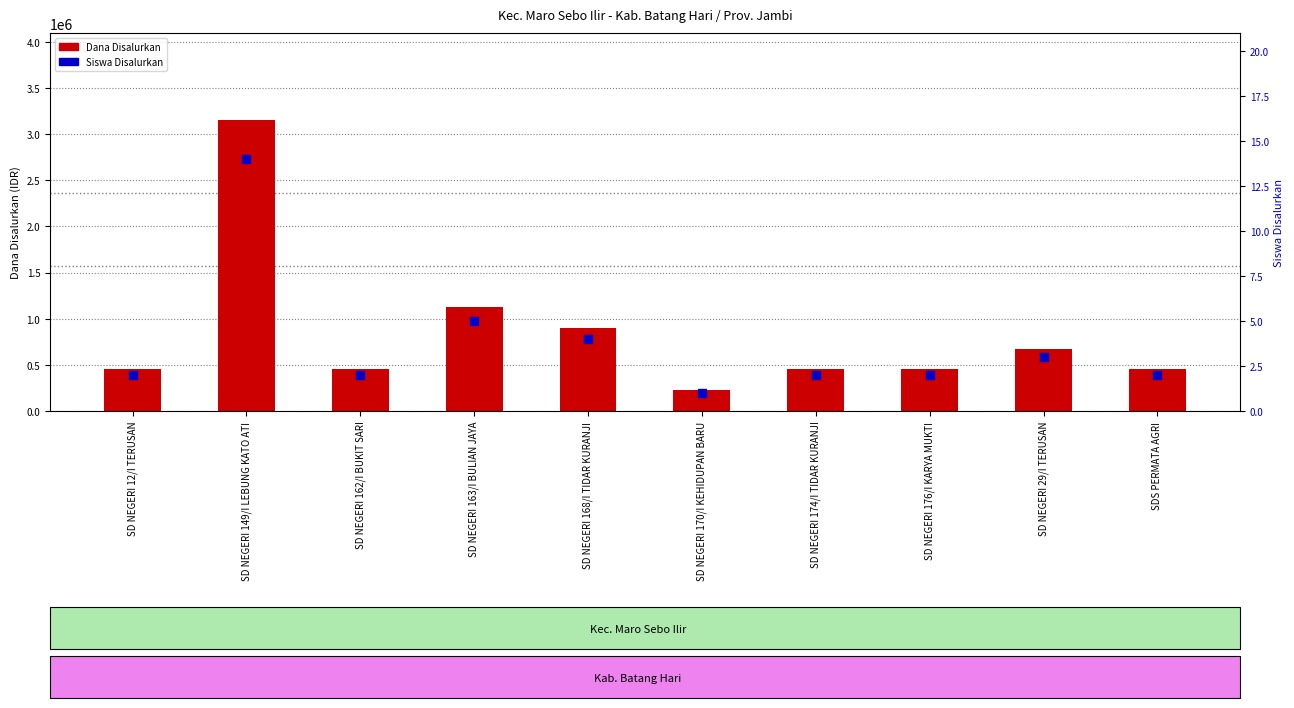

Which series has the largest total across all categories?

Dana Disalurkan